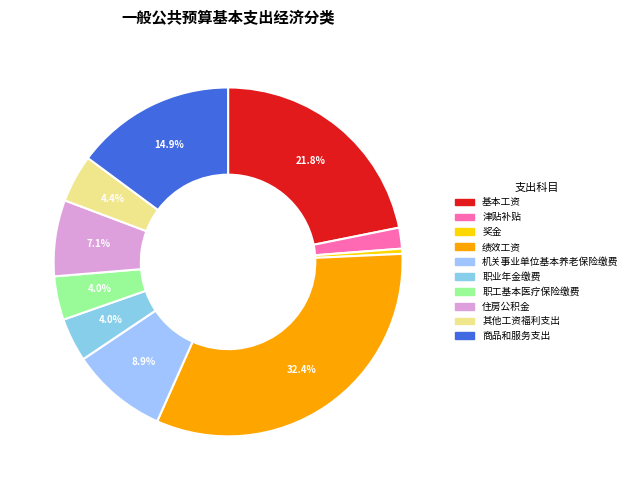

How many segments does this pie chart have?

10